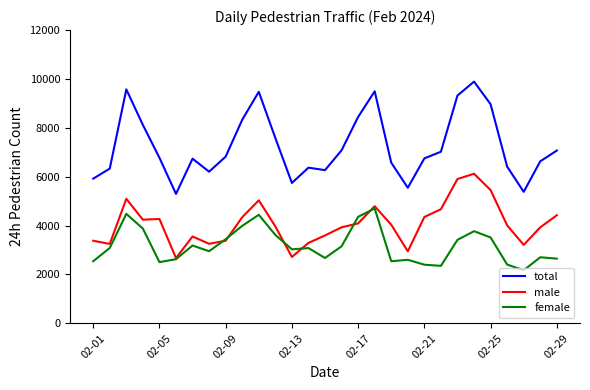

What is the minimum value shown in the chart?

2172